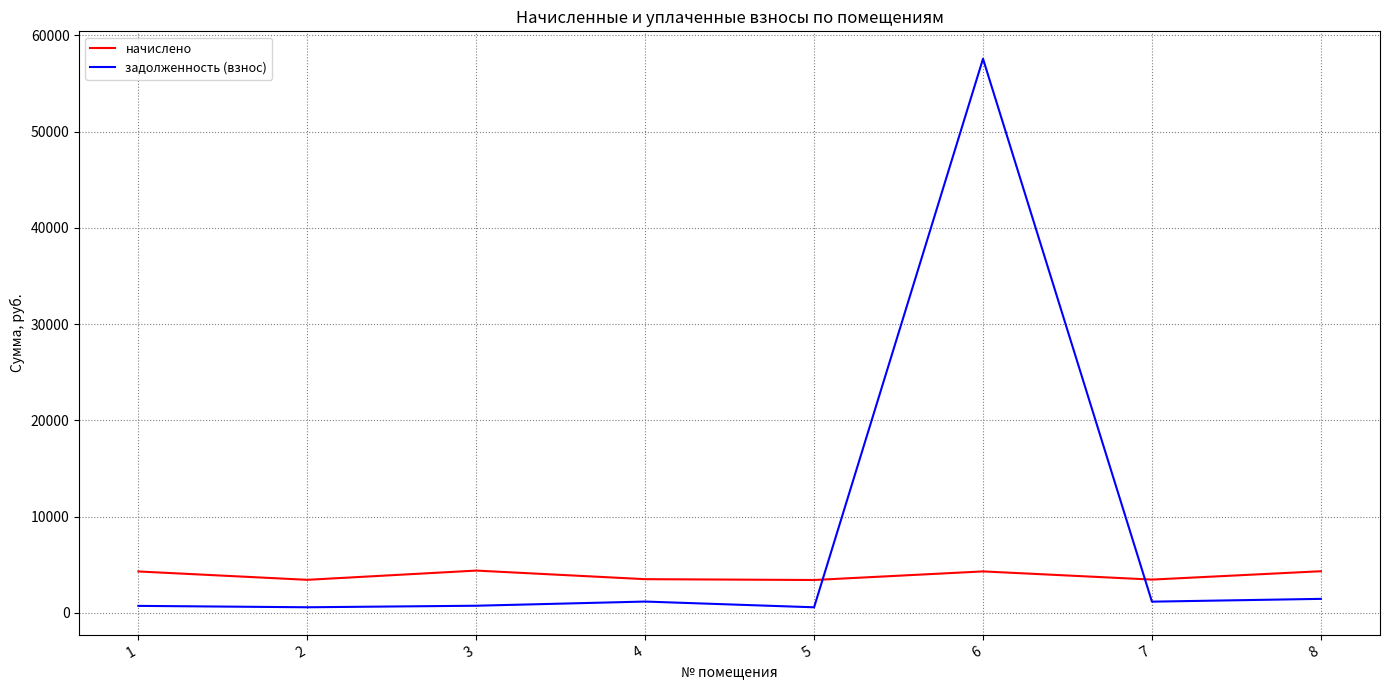

Which series has the largest total across all categories?

задолженность (взнос)